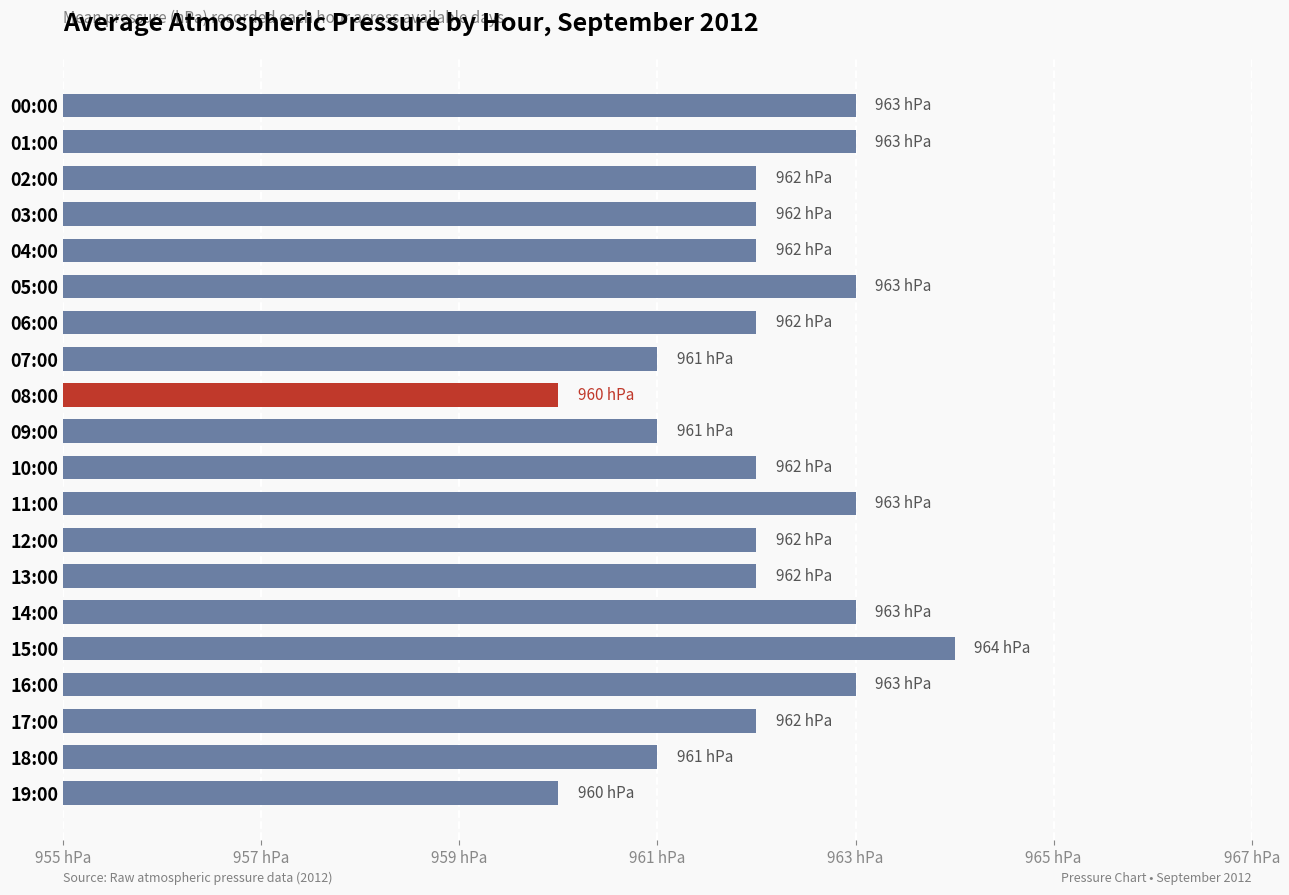

Are the bars horizontal?

Yes